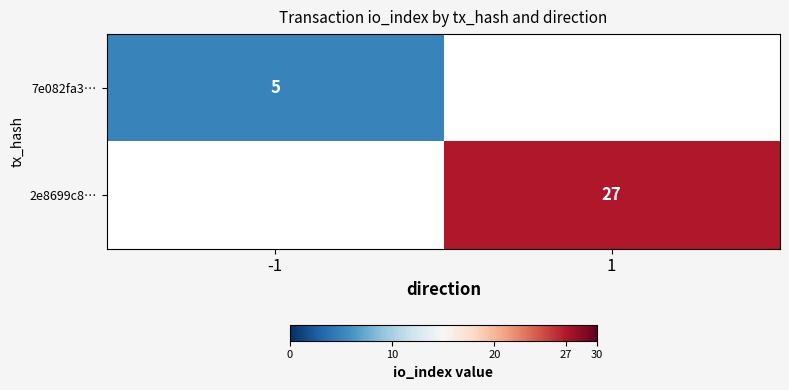

The 7e082fa3… series shows 2 at -1. True or false?

False